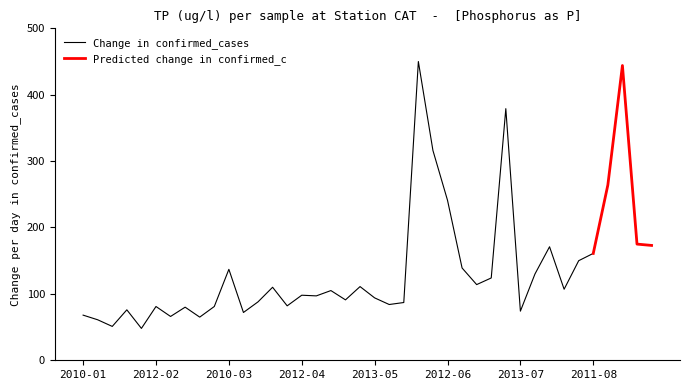

At which category does the chart reach its minimum across all series?

2013-01